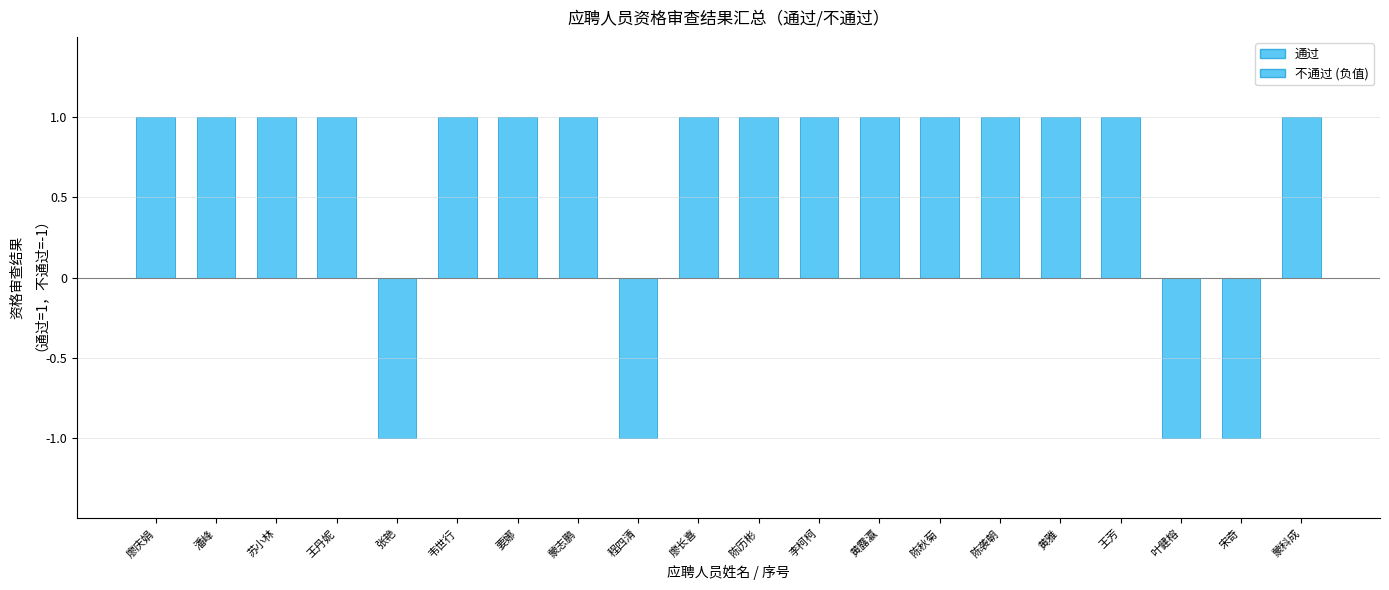

Rank the series at 陈秋菊 from highest to lowest value.

通过, 不通过